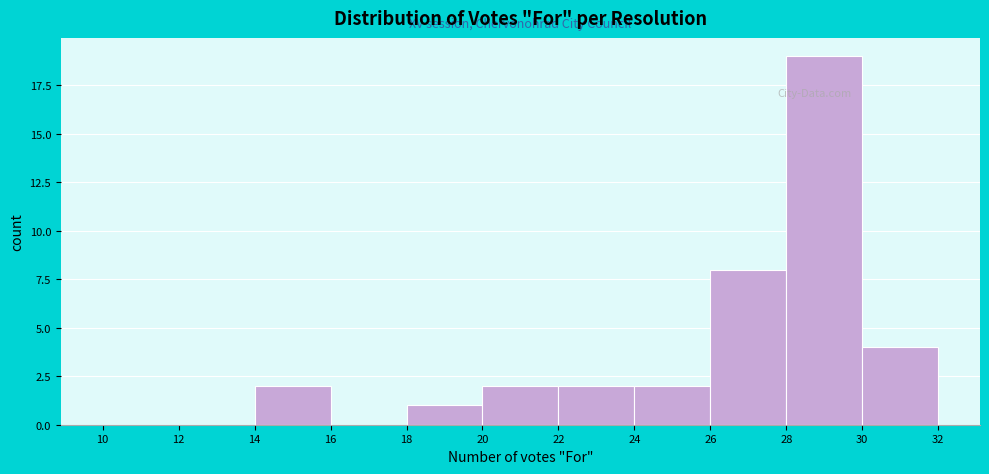

How tall is the bar that spans 22 to 24 on the x-axis? The values are not printed on the chart, so give them approximately, as read against the axis.

2